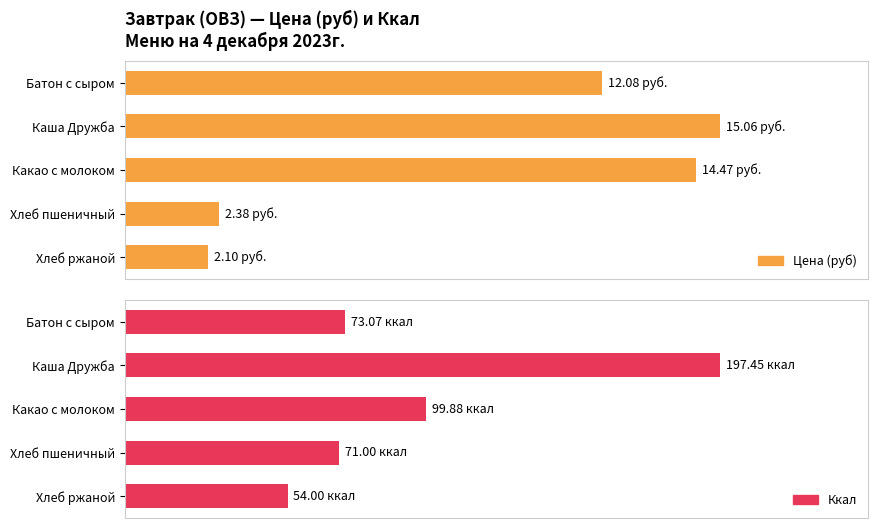

Which series has the largest range (max minus min)?

Ккал